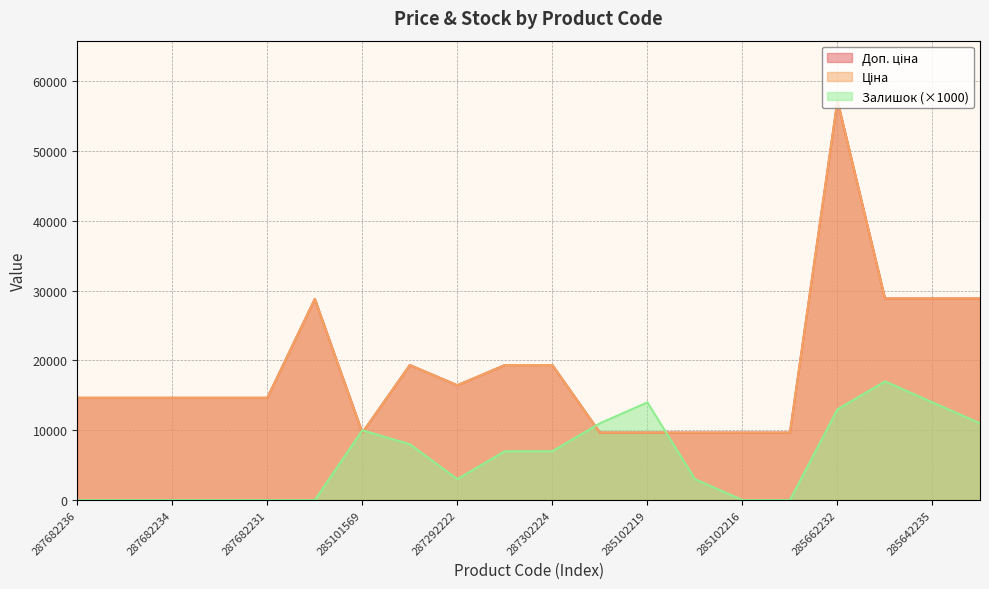

Which category has the lowest value in the Залишок series?

287682236